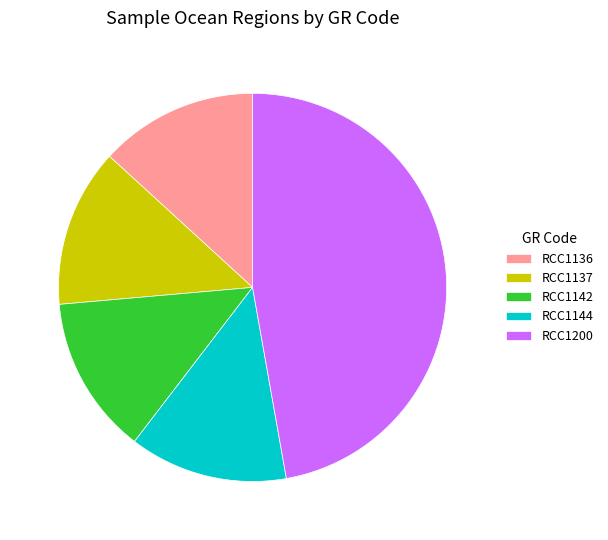

Which category has the biggest portion of the pie?

RCC1200